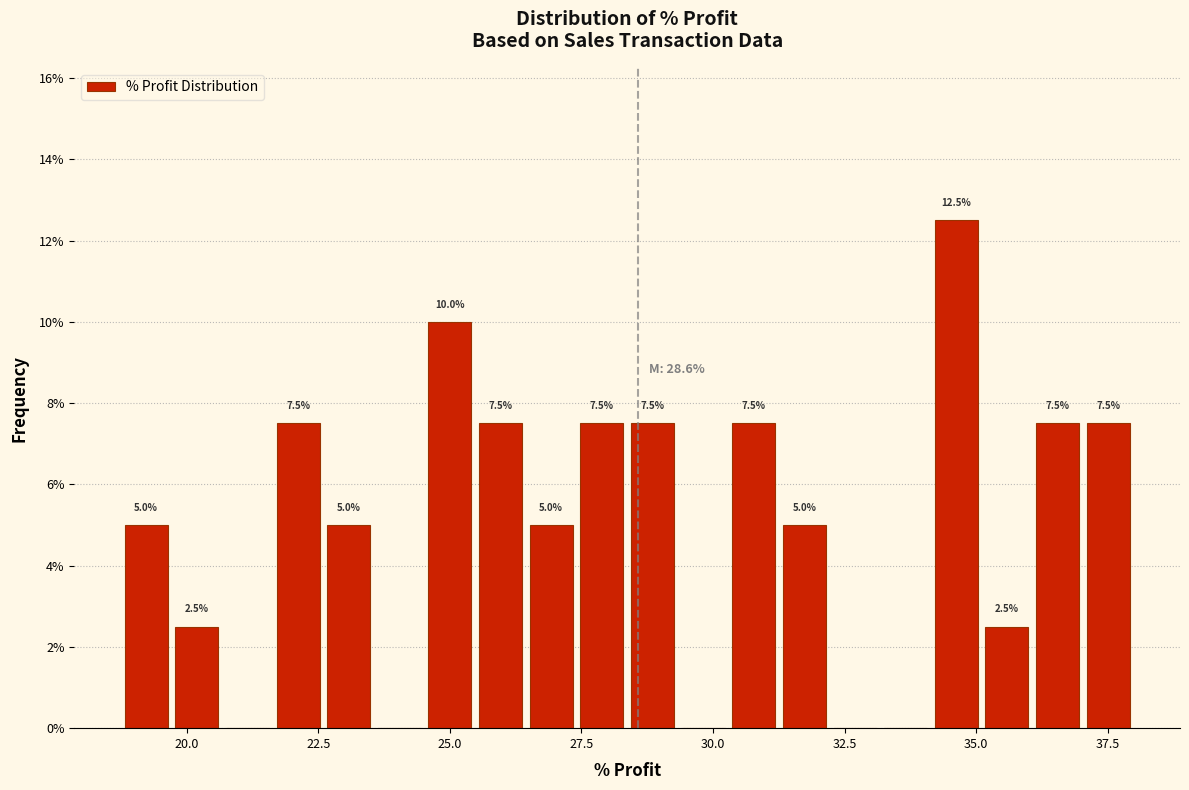

Around what value on the x-axis is the tallest bar? Give the approximate position of its centre, as read against the axis.

34.5